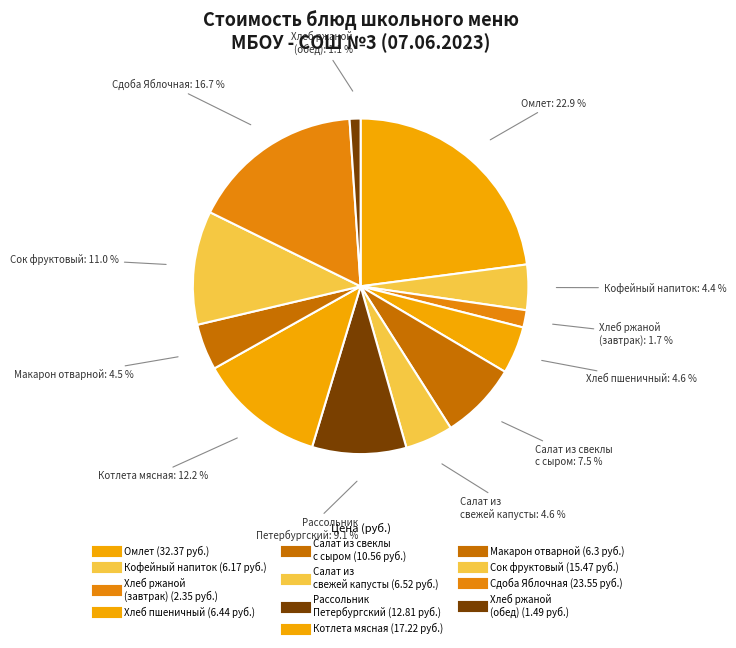

How many segments does this pie chart have?

12